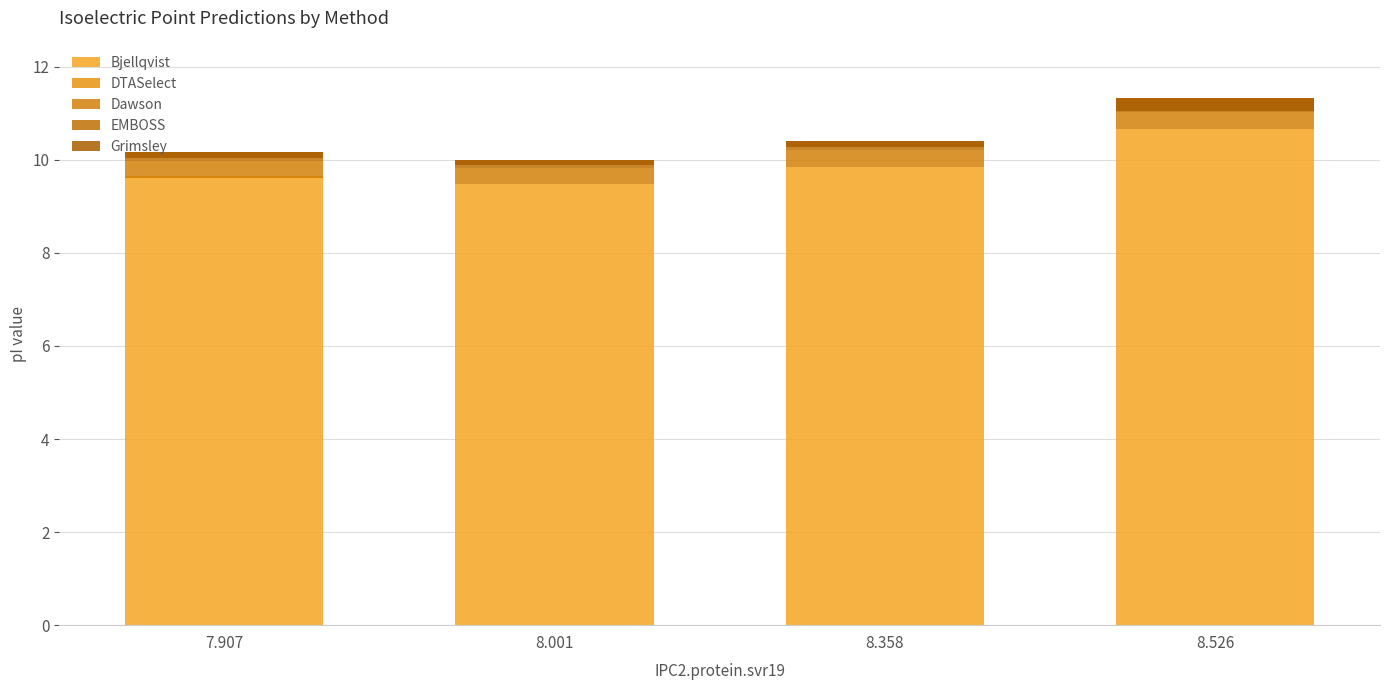

At which label does DTASelect first exceed 0?

8.001